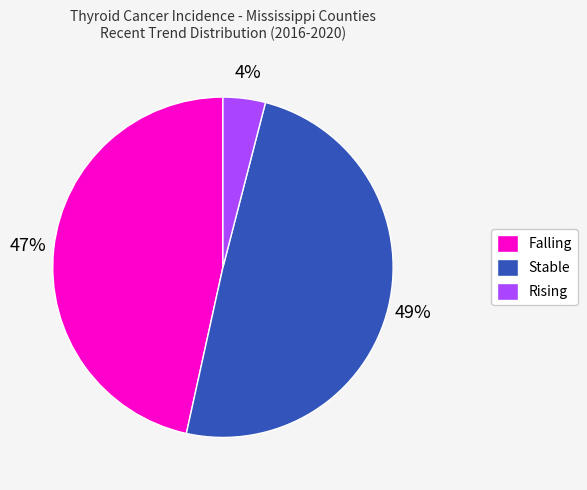

To the nearest percent, what percentage of the pie is Rising?

4%